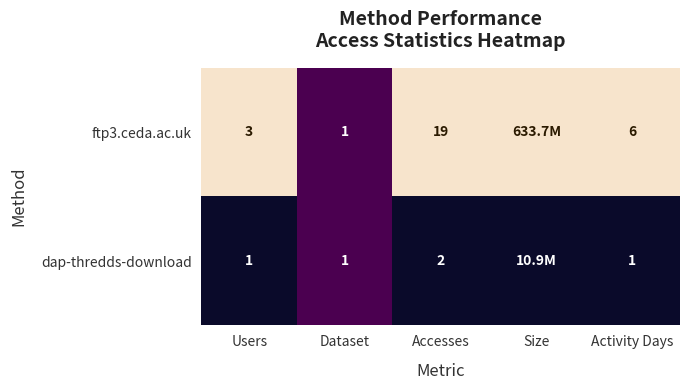

True or false: dap-thredds-download has a value of 1 at Users.

True